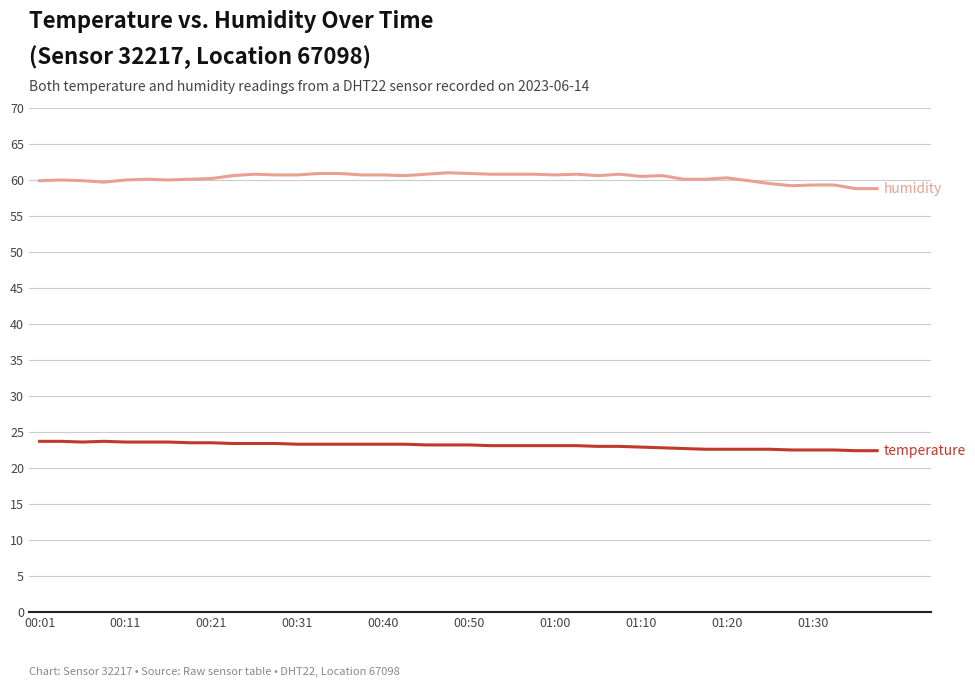

What is the smallest value displayed?

22.4